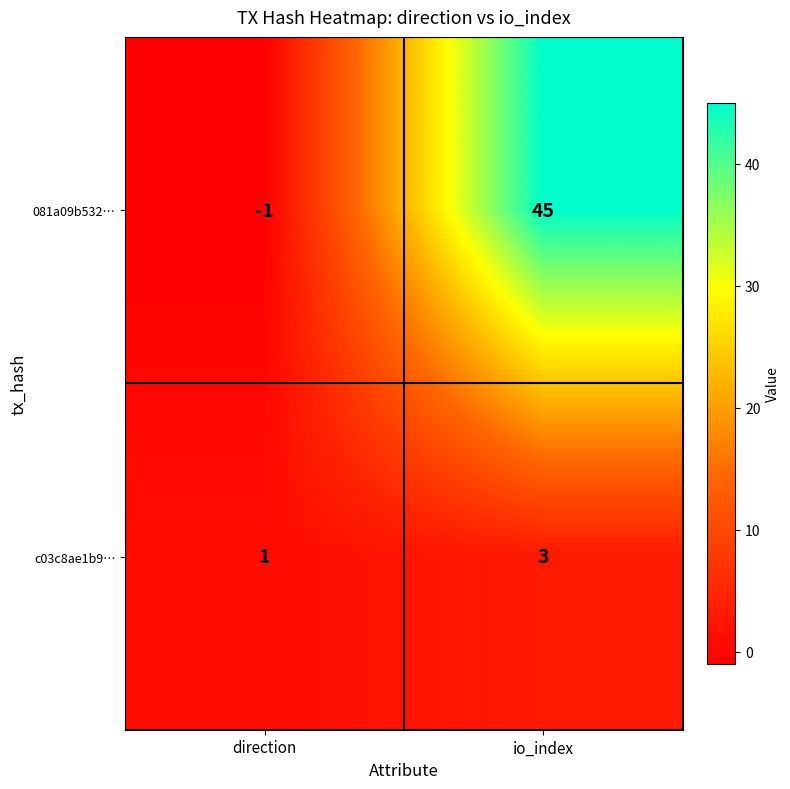

Reading right to left, extract all data points from this chart.

081a09b532…: io_index=45	direction=-1
c03c8ae1b9…: io_index=3	direction=1